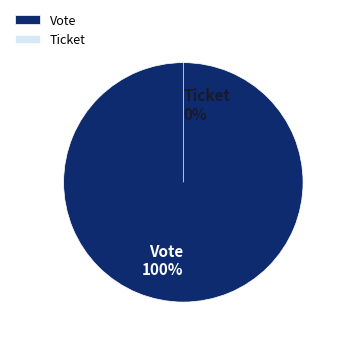

How many segments does this pie chart have?

2